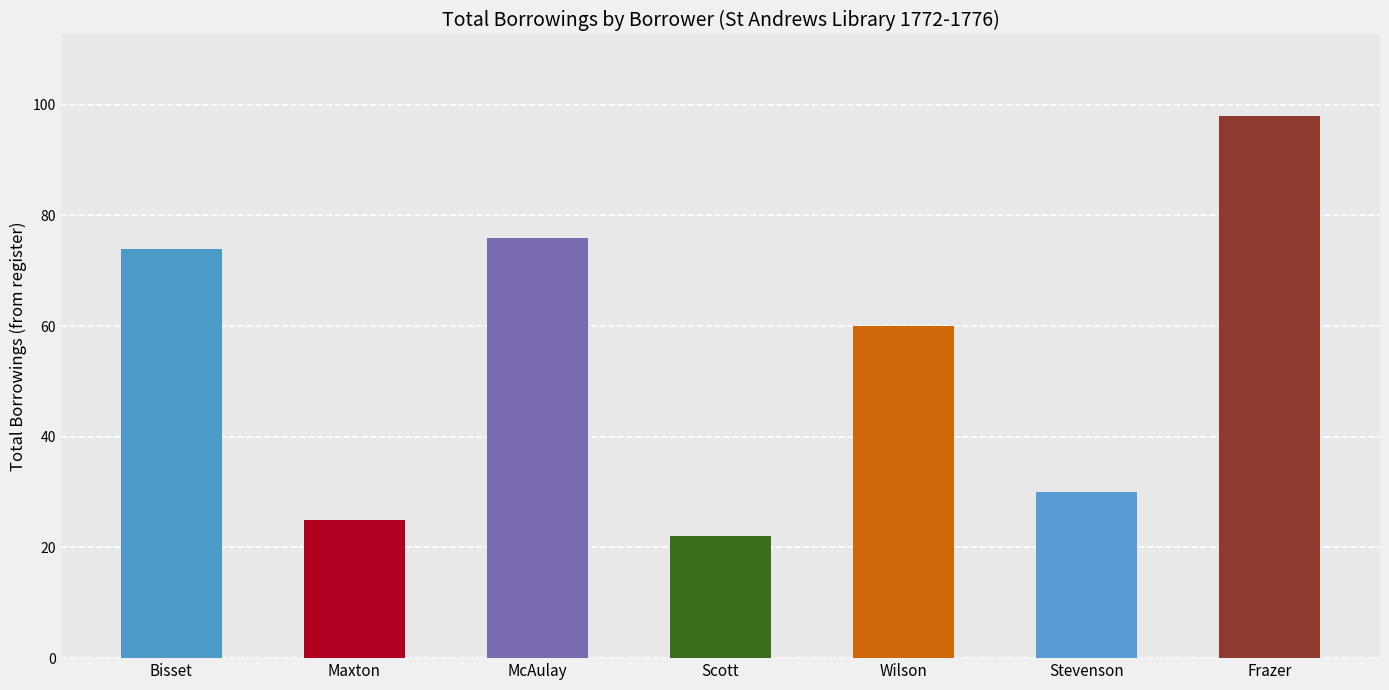

What is the label of the 1st bar from the left?

Bisset